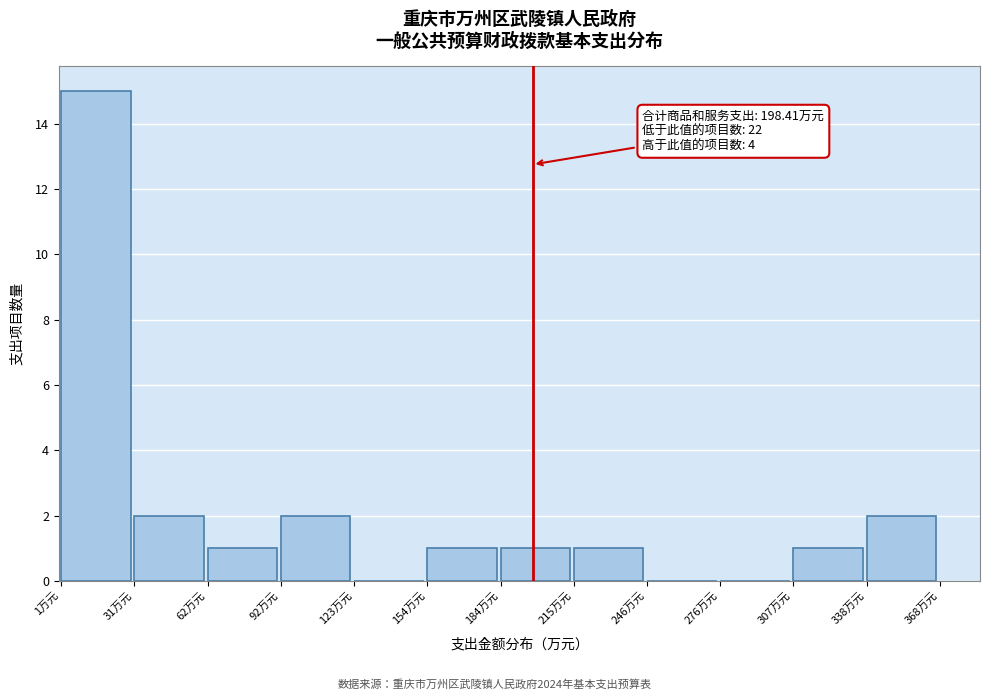

Over which range of the x-axis is the bar tallest?

0 to 30